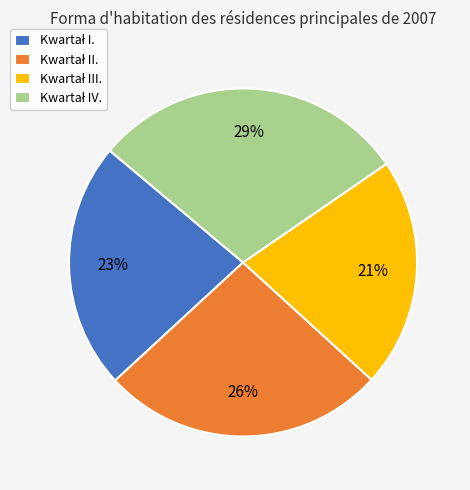

To the nearest percent, what is the average slice percentage?

25%